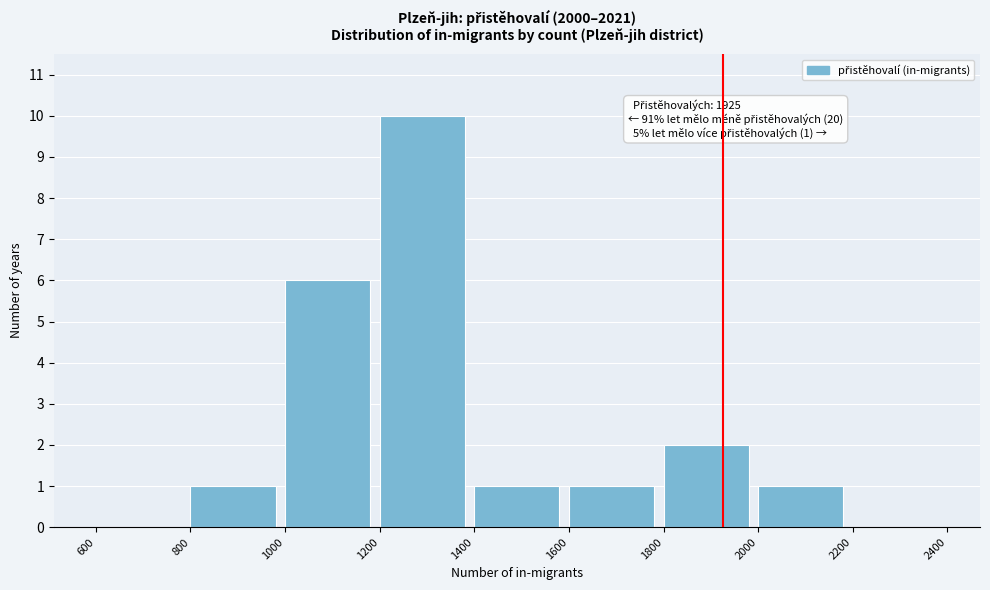

Over which range of the x-axis is the bar tallest?

1200 to 1400